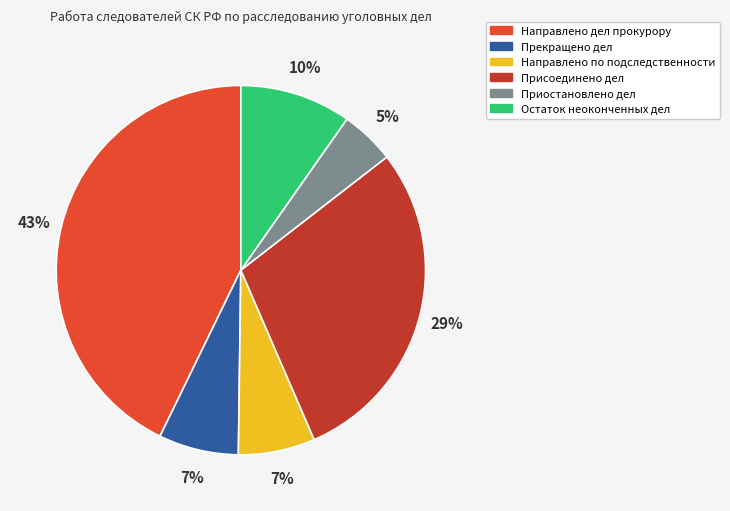

Which category has the biggest portion of the pie?

Направлено дел прокурору